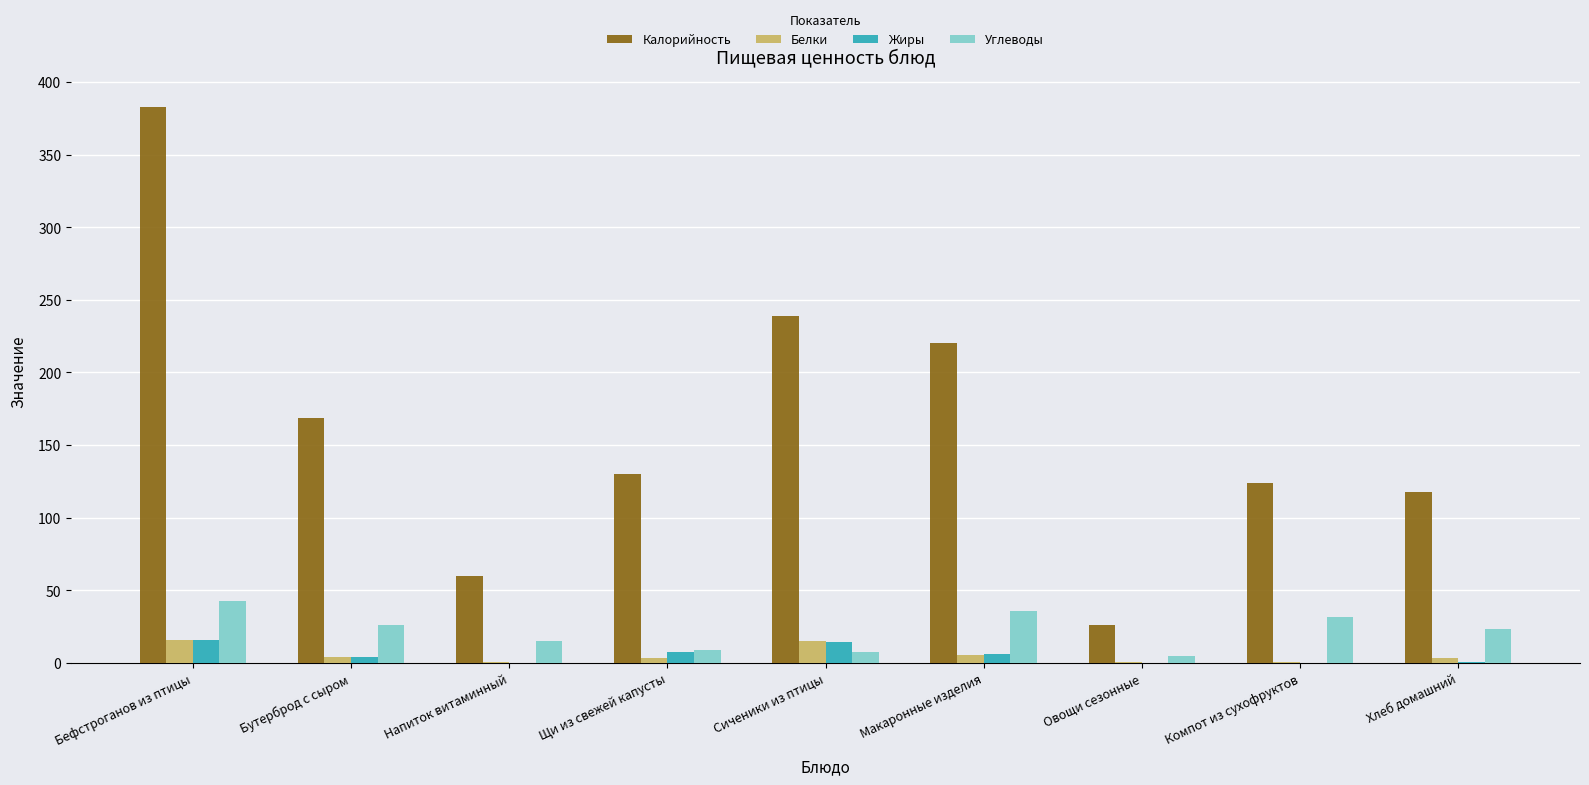

What is the sum of the Белки values at Бутерброд с сыром and Щи из свежей капусты?

7.2